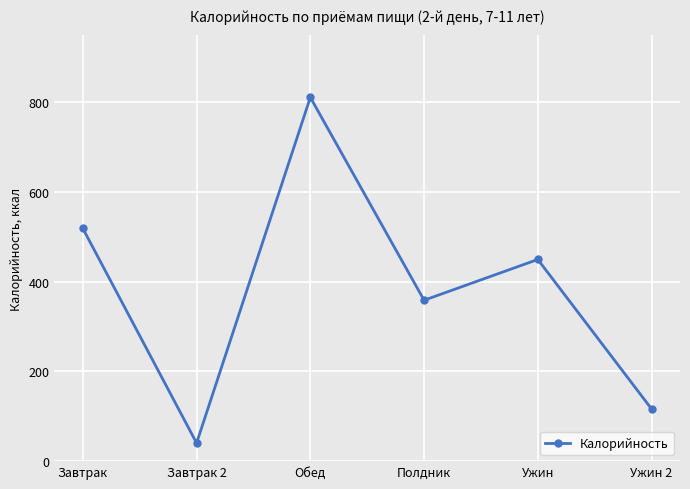

What position from the left is Полдник?

4